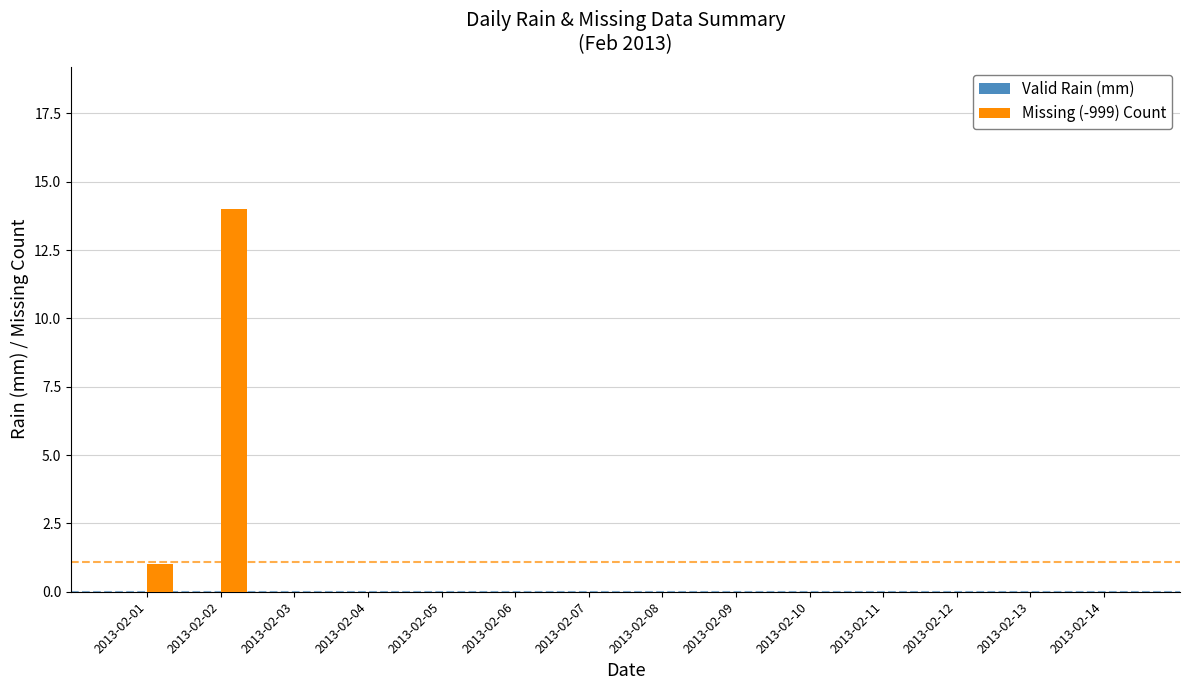

At which category does the chart reach its peak across all series?

2013-02-02